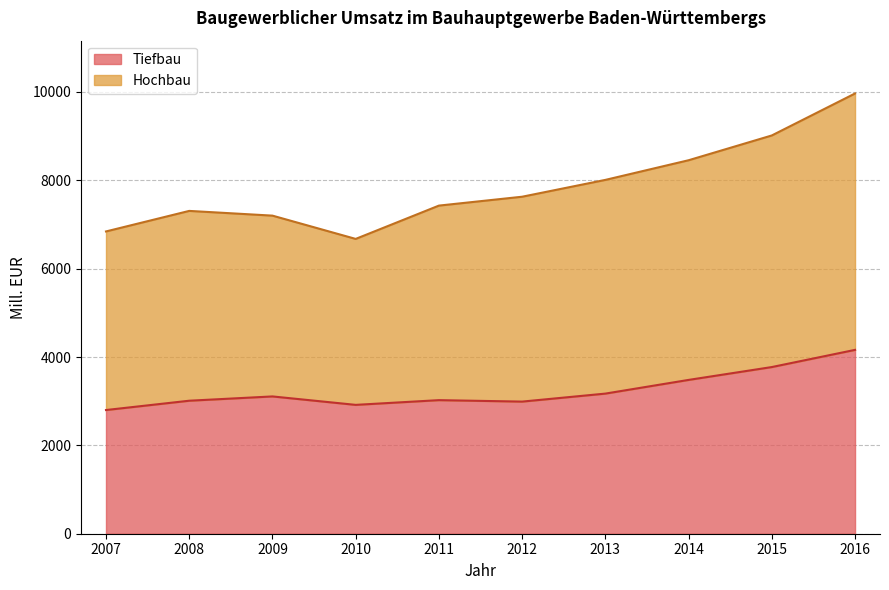

At 2013, list the series in order from largest to smallest.

Hochbau, Tiefbau